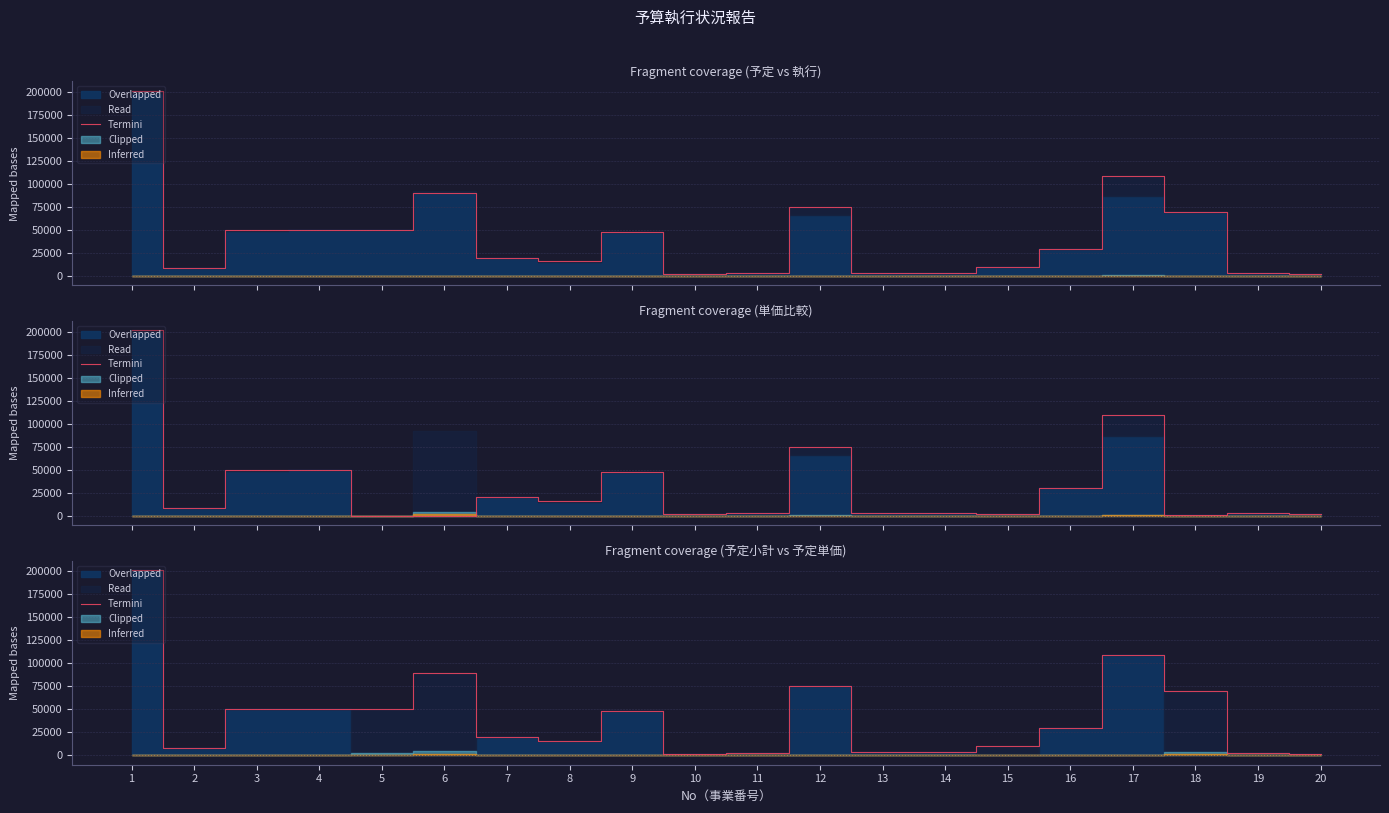

True or false: the data shows 76867 at 3.

False